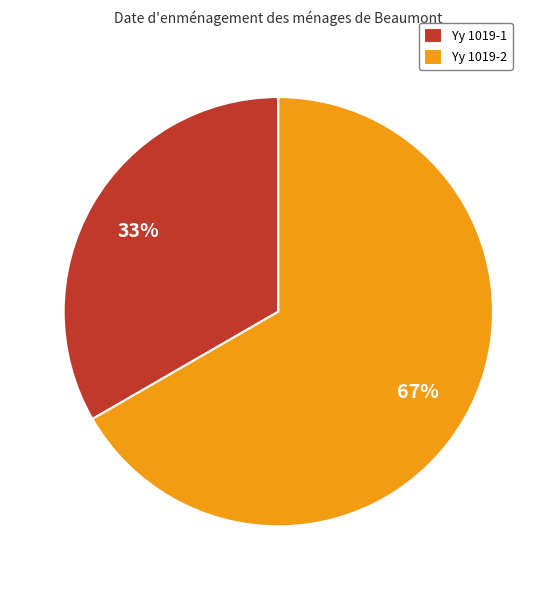

Does Yy 1019-2 represent more than half of the total?

Yes